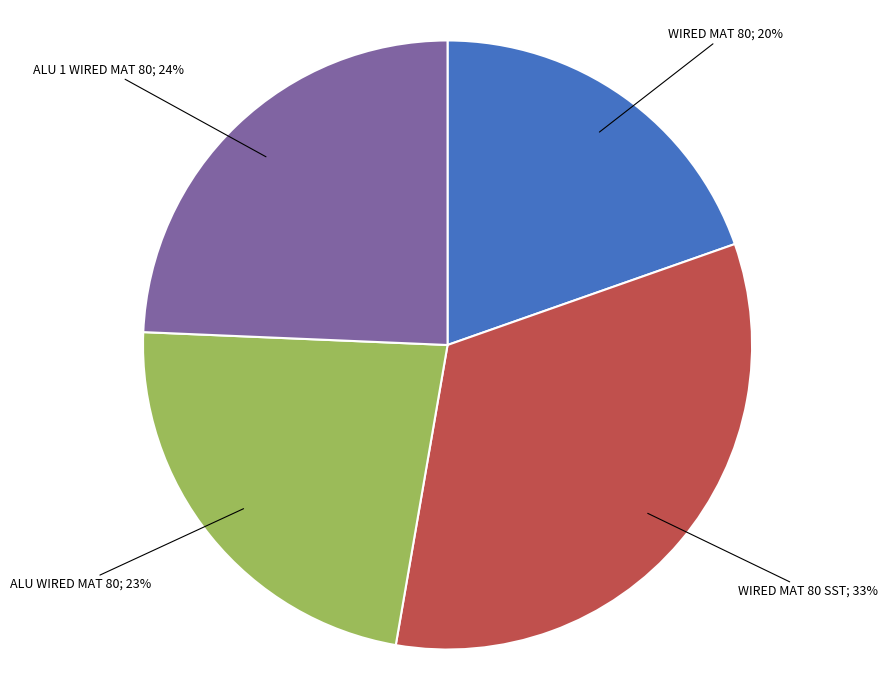

Is there any slice that represents more than half of the pie?

No